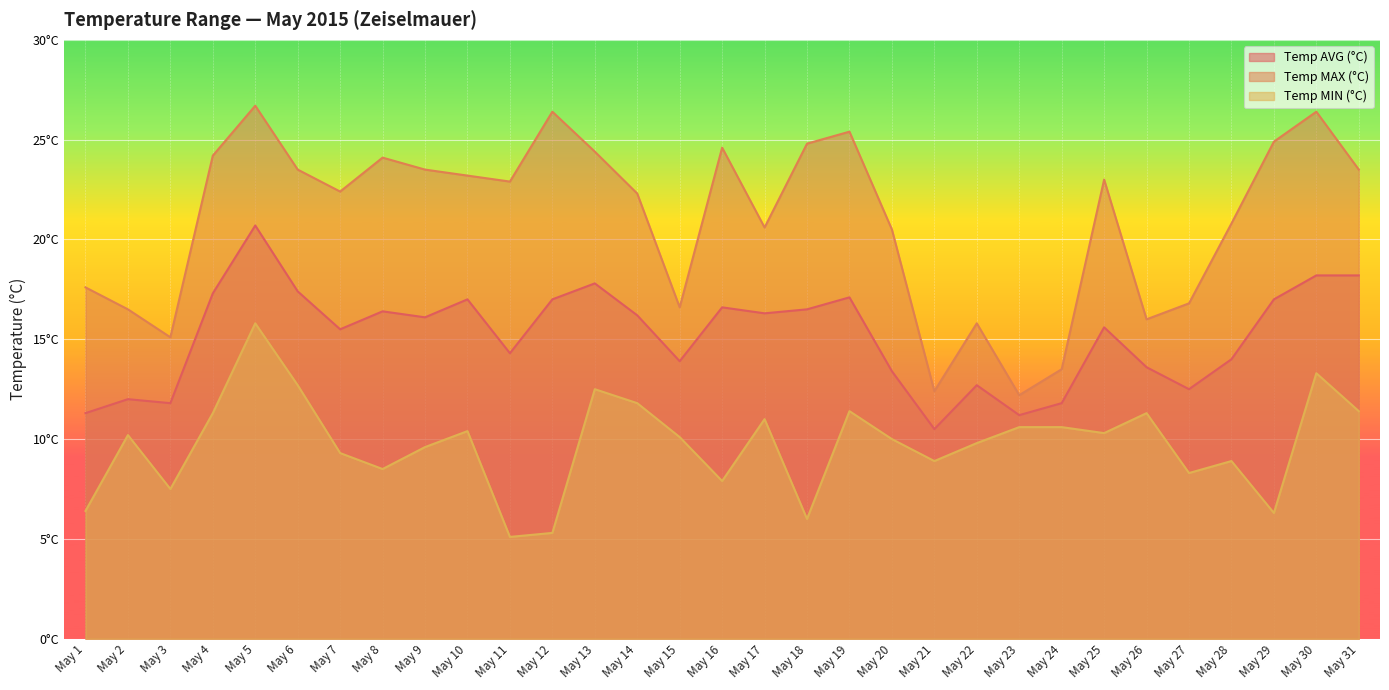

At which category does Temp MIN (°C) reach its first local peak?

May 2